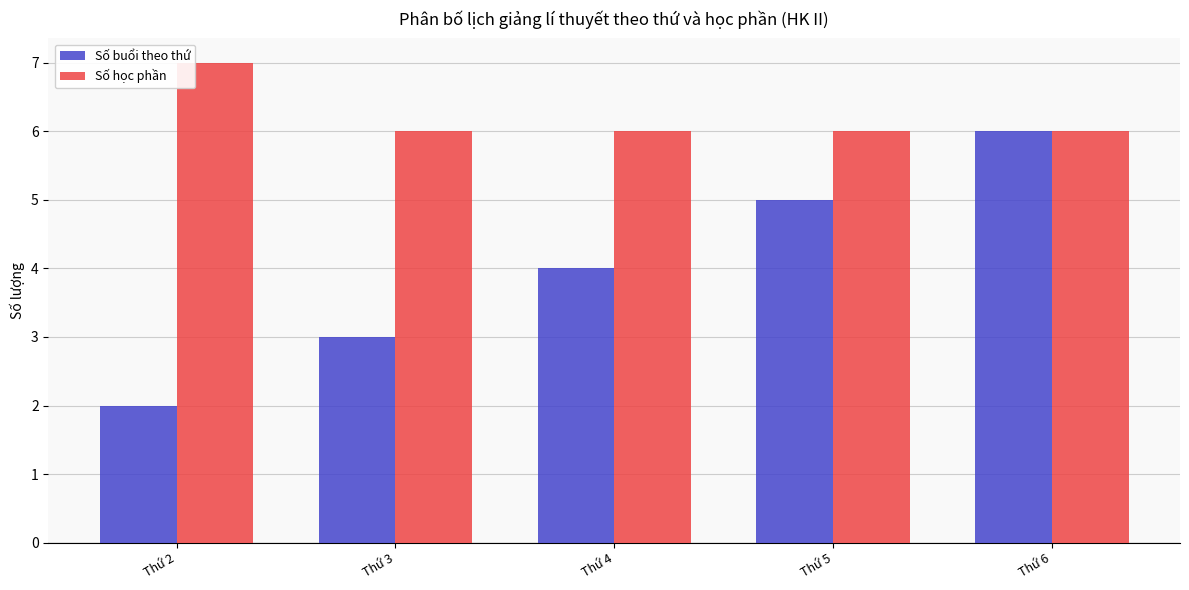

Reading right to left, what are all the values shown in this chart?

Số buổi theo thứ: Thứ 6=6	Thứ 5=5	Thứ 4=4	Thứ 3=3	Thứ 2=2
Số học phần: Thứ 6=6	Thứ 5=6	Thứ 4=6	Thứ 3=6	Thứ 2=7